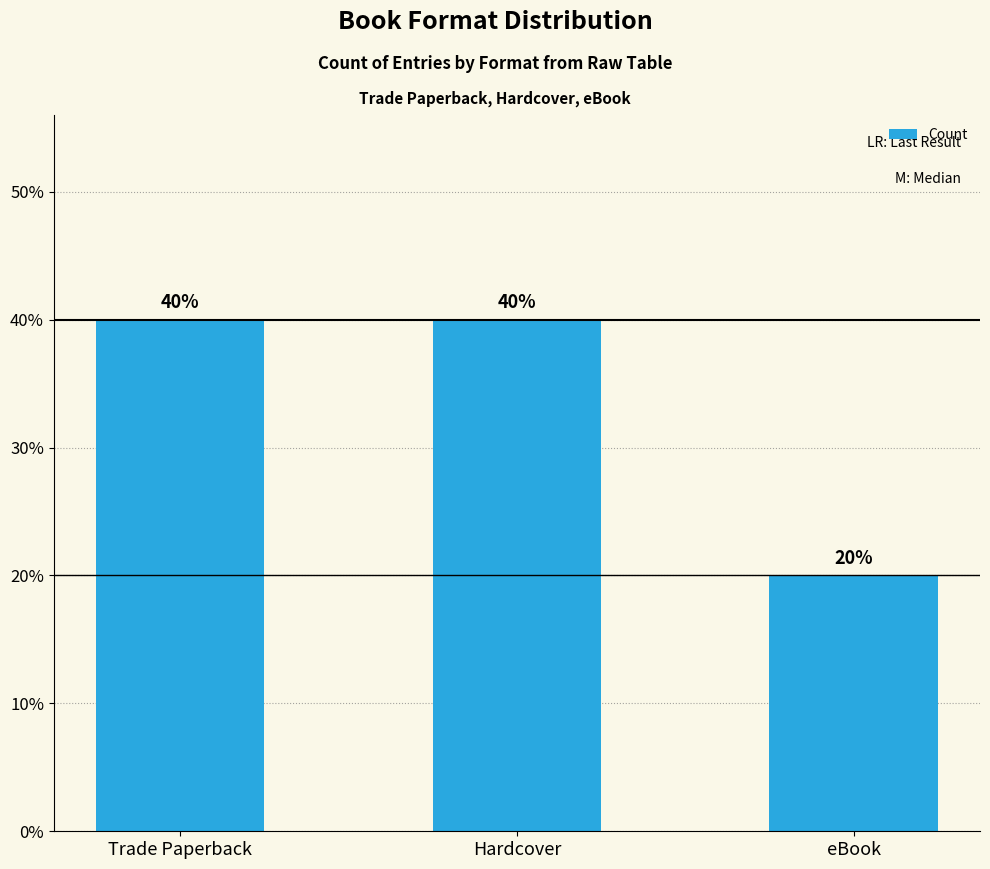

Rank the categories by value from highest to lowest.

Trade Paperback, Hardcover, eBook